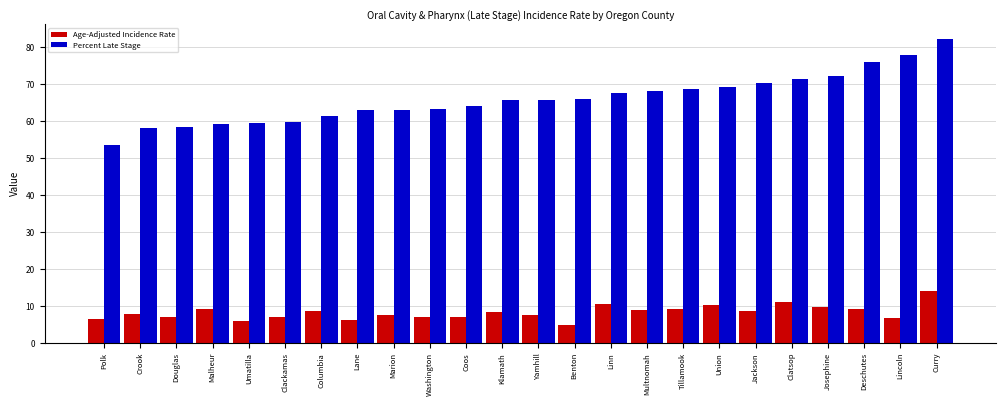

How many bars are there in each group?

2